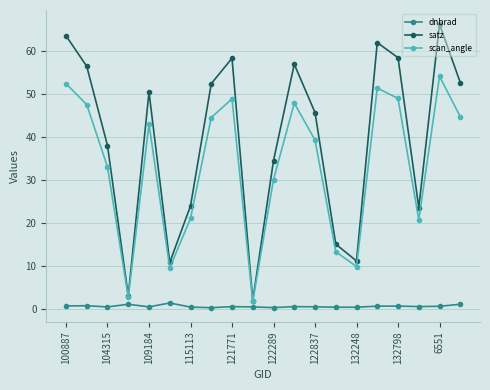

Rank the series by their maximum value, from lowest to highest.

dnbrad, scan_angle, satz